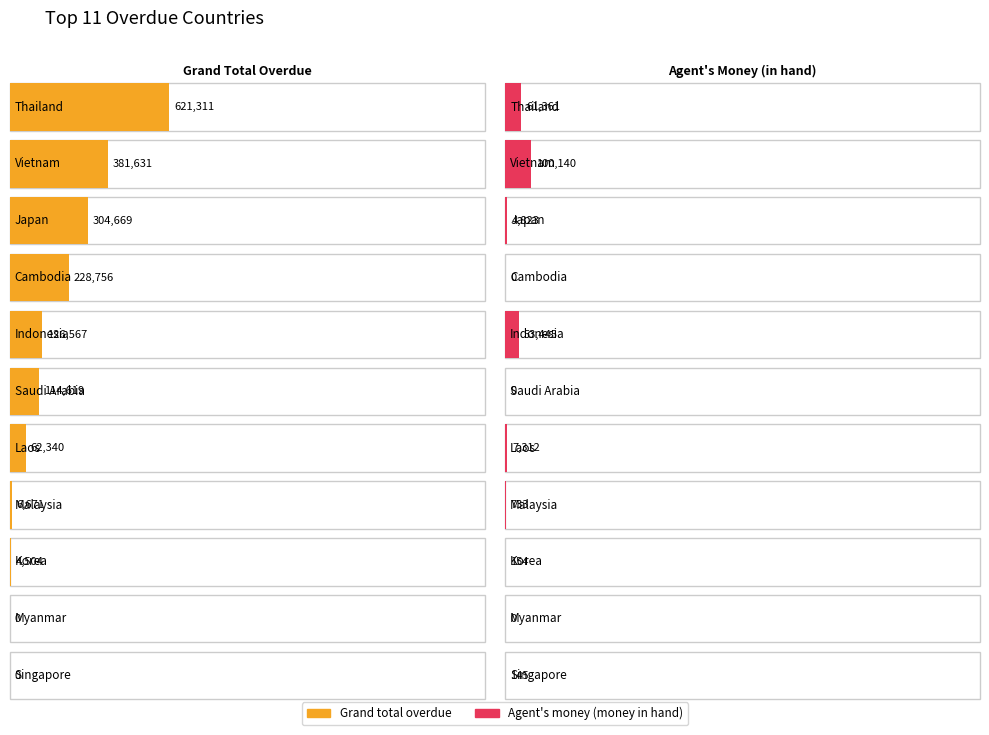

Which category has the highest value across all series?

Thailand